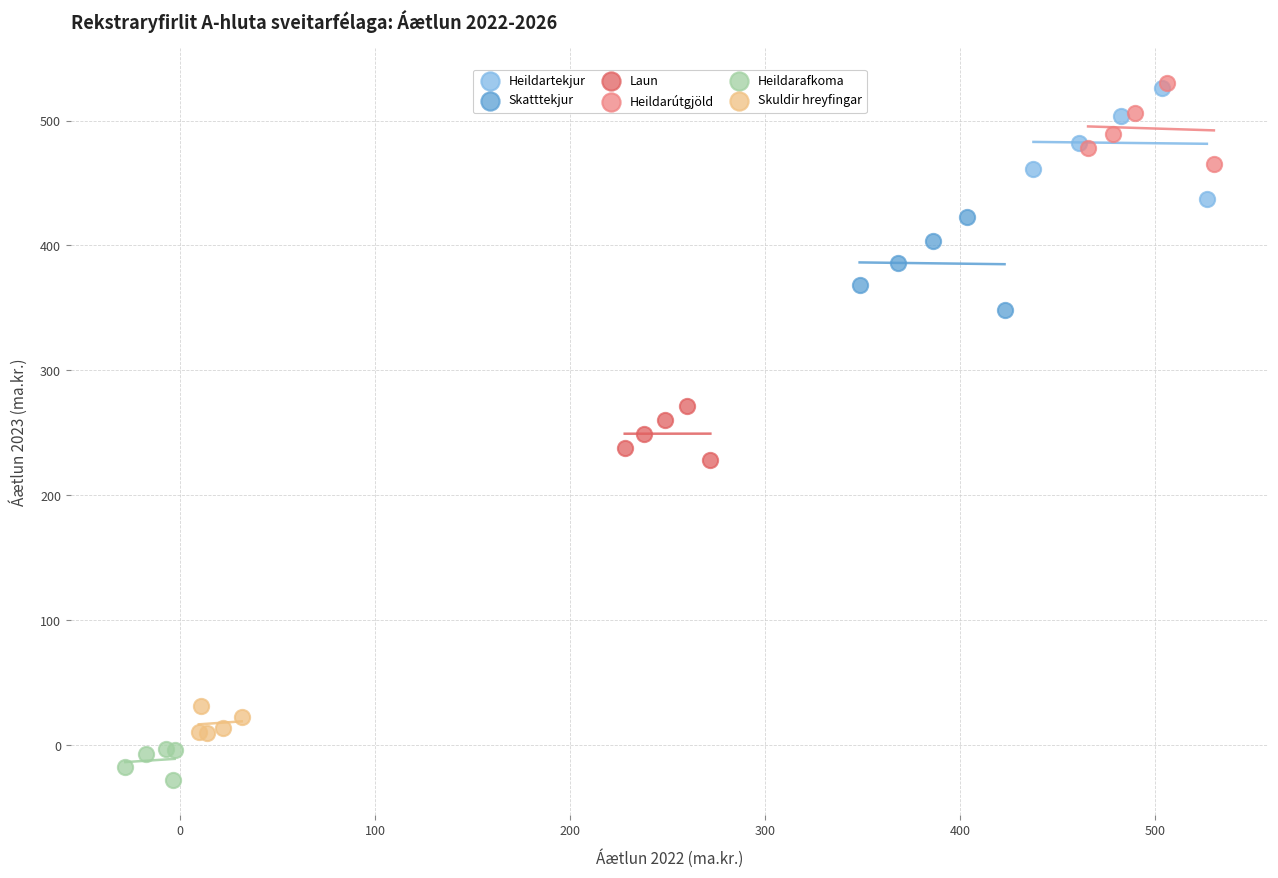

Which series has the widest spread of Y values?

Heildartekjur